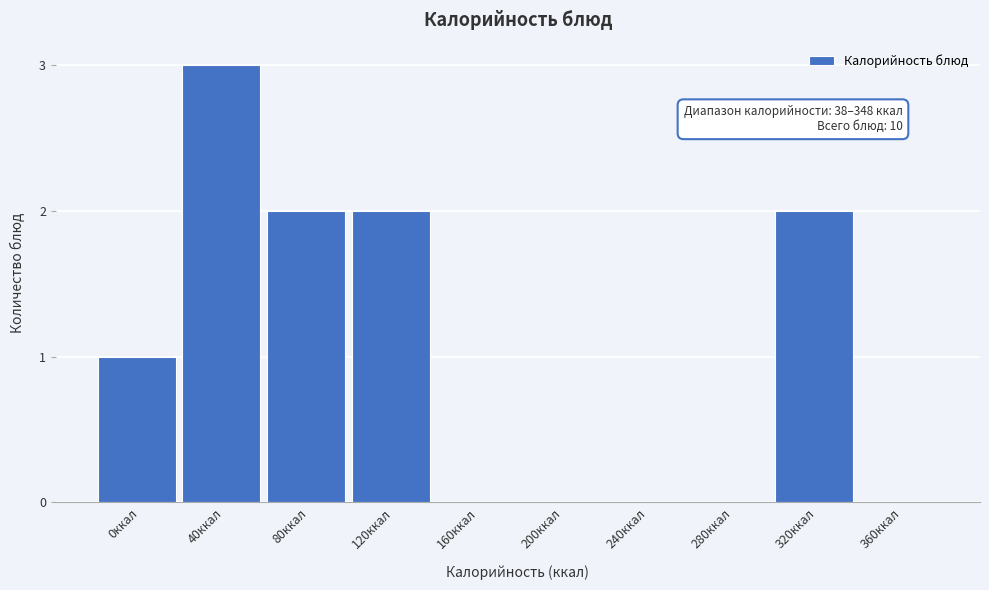

Reading left to right, list all the values displayed in this chart.

0ккал=1	40ккал=3	80ккал=2	120ккал=2	160ккал=0	200ккал=0	240ккал=0	280ккал=0	320ккал=2	360ккал=0